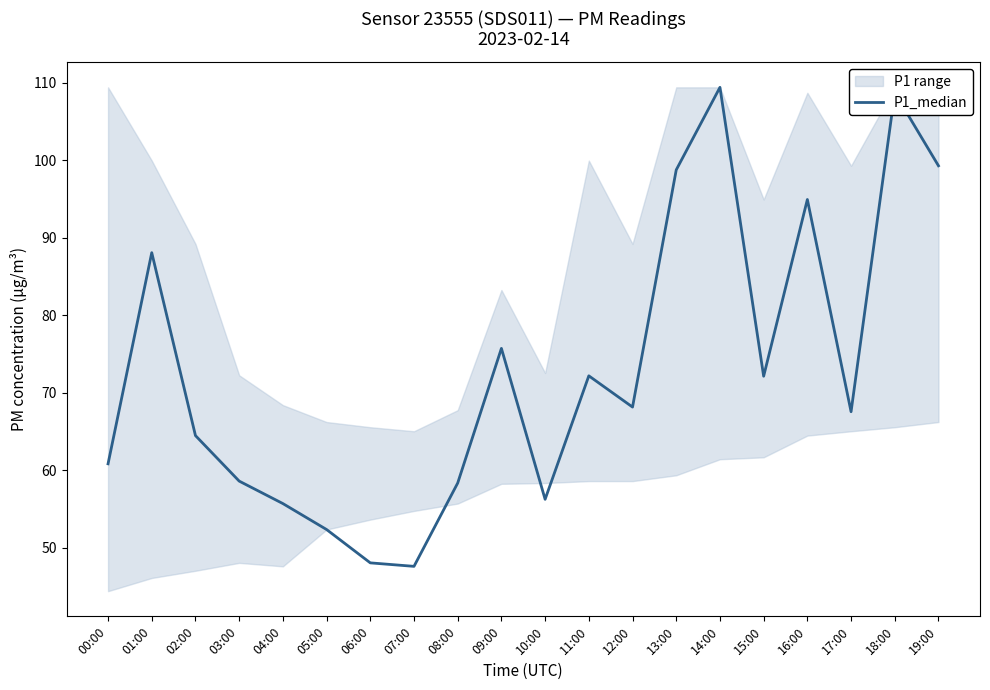

What is the label of the 16th point from the right?

04:00